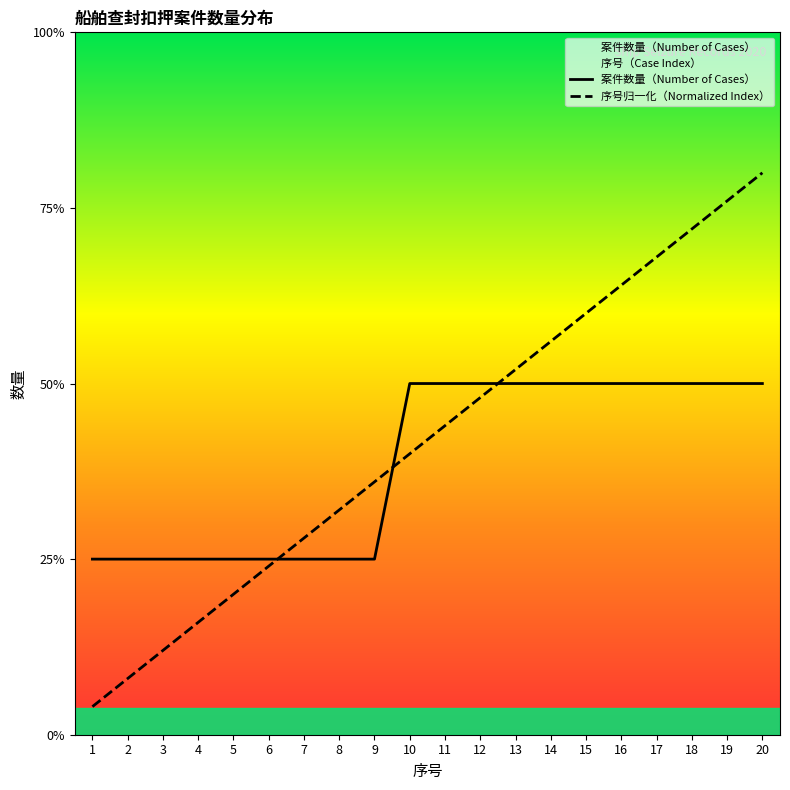

True or false: 序号归一化（Normalized Index） has a value of 1.1 at 10.

False